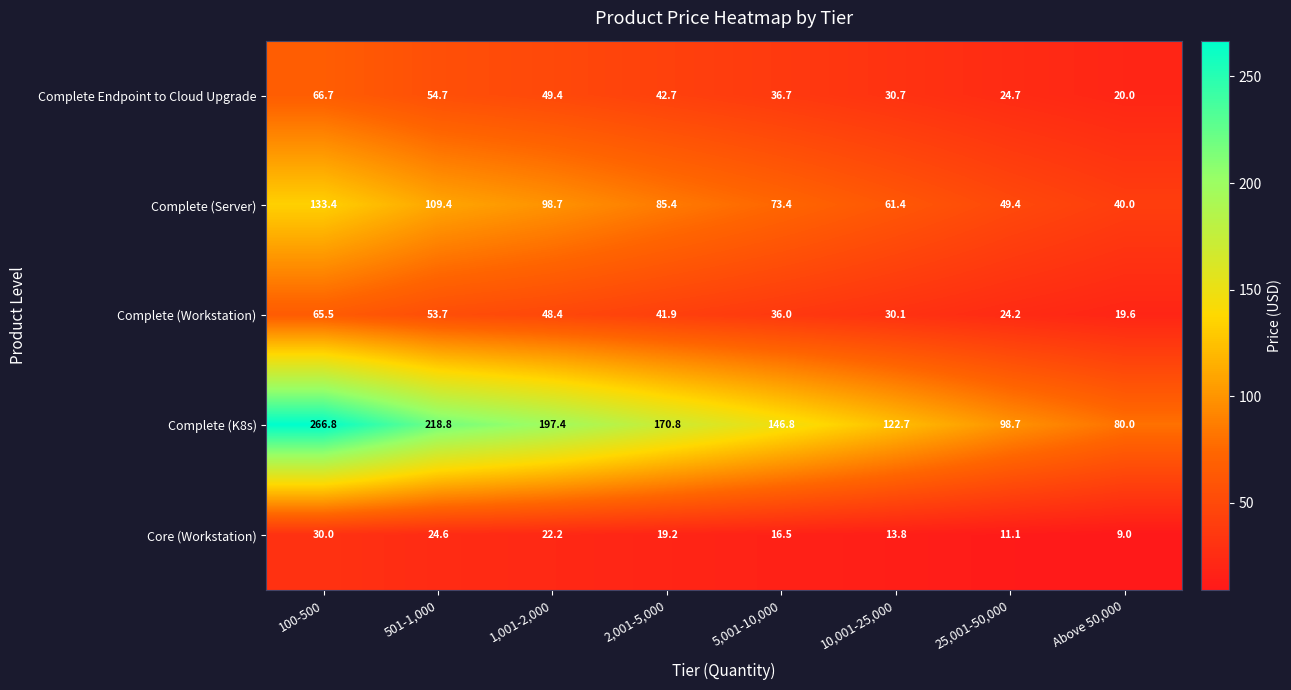

What is the difference between the second highest and second lowest values in the Core (Workstation) series?

13.5